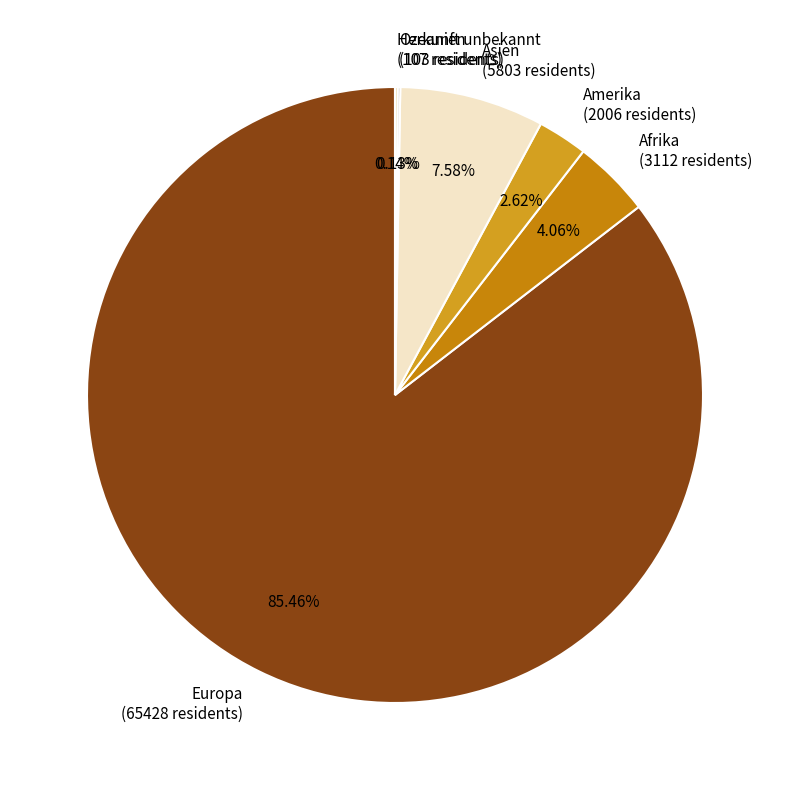

Is there any slice that represents more than half of the pie?

Yes